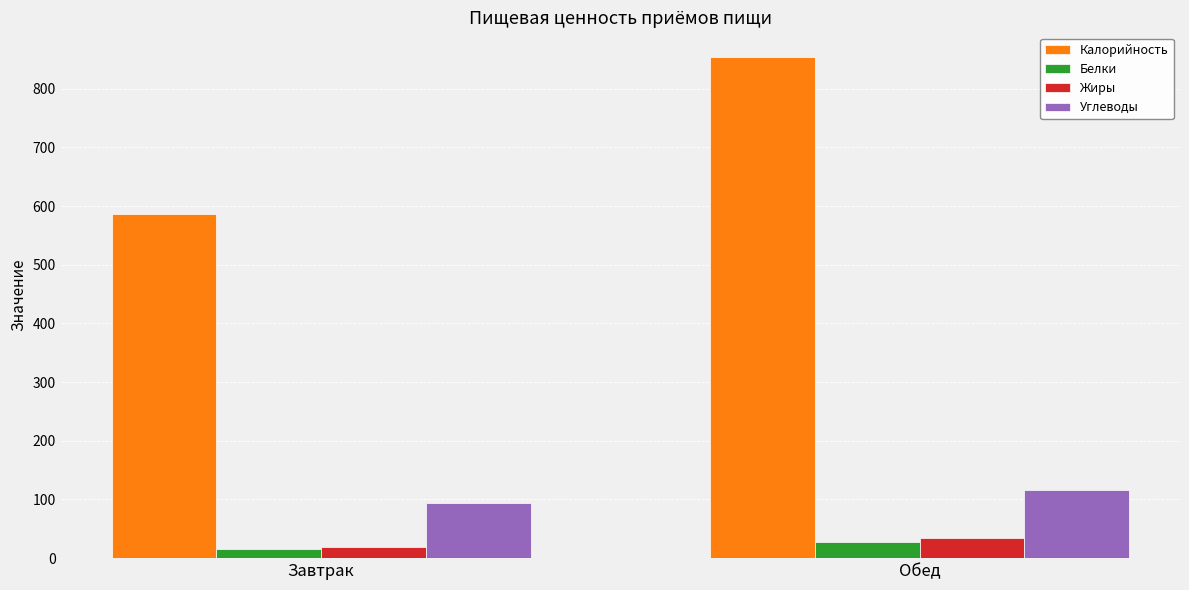

What is the value of the Углеводы bar at the 2nd from the left?

116.1